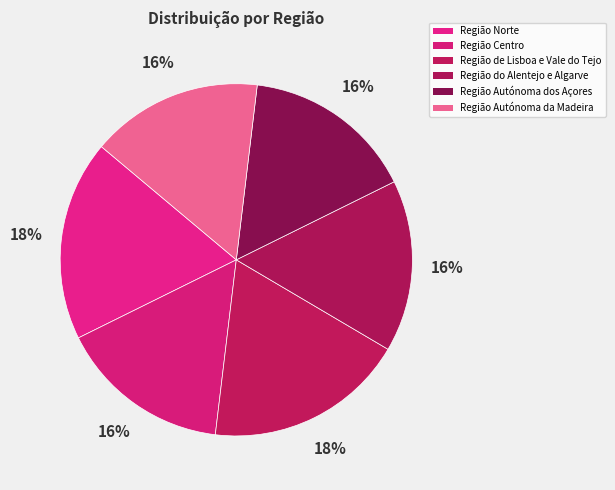

How many segments does this pie chart have?

6